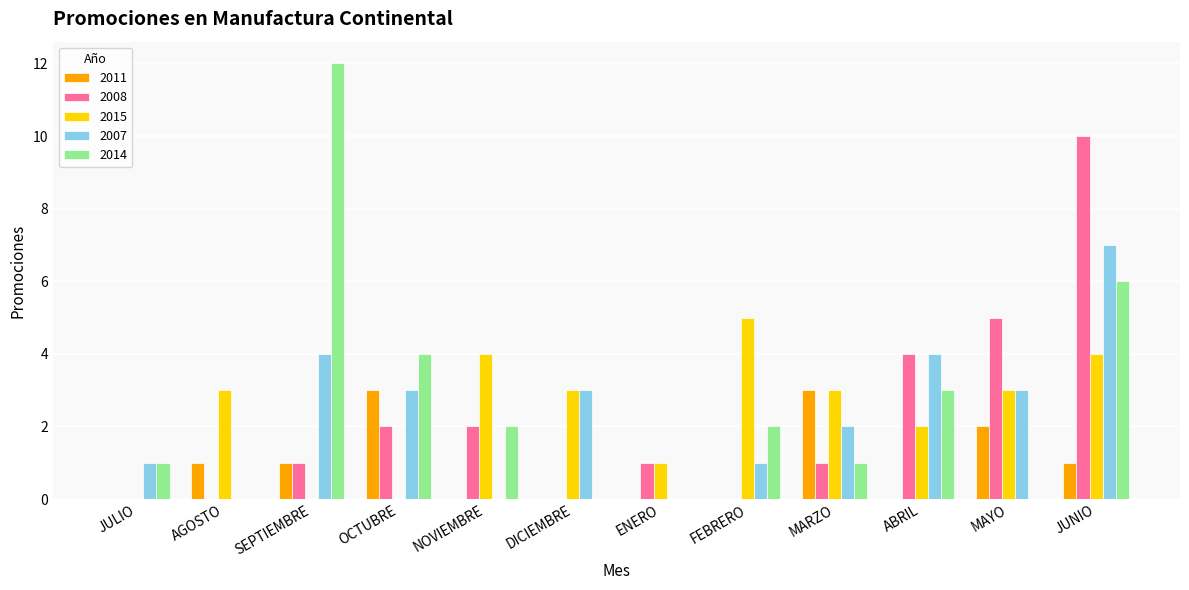

At which category is the sum across all series the highest?

JUNIO